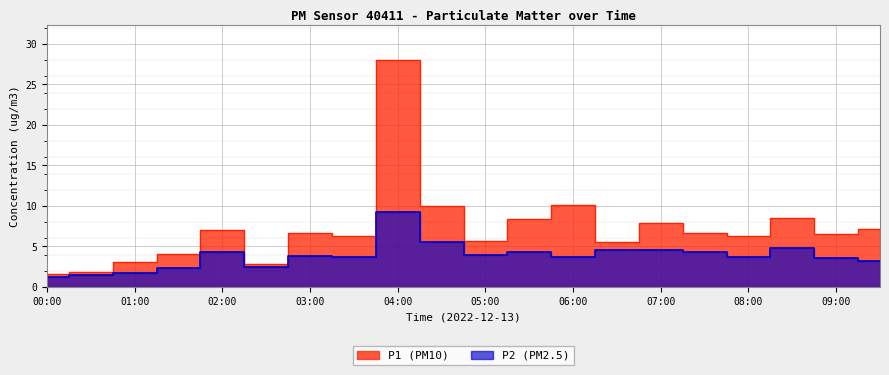

Reading left to right, transcribe all the data shown in this chart.

P1: 1.6	1.8	3.0	4.0	7.0	2.9	6.6	6.3	28.1	10.0	5.7	8.4	10.1	5.6	7.8	6.7	6.3	8.5	6.5	7.2
P2: 1.2	1.4	1.7	2.3	4.3	2.5	3.9	3.7	9.2	5.5	3.9	4.3	3.6	4.5	4.5	4.3	3.7	4.8	3.5	3.2